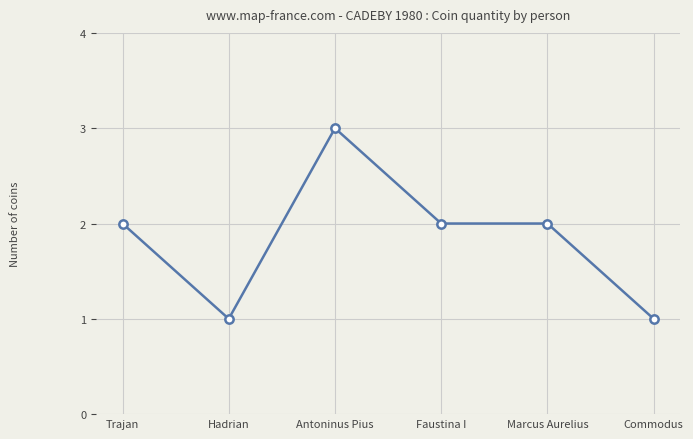

What is the difference between the values at Trajan and Commodus?

1